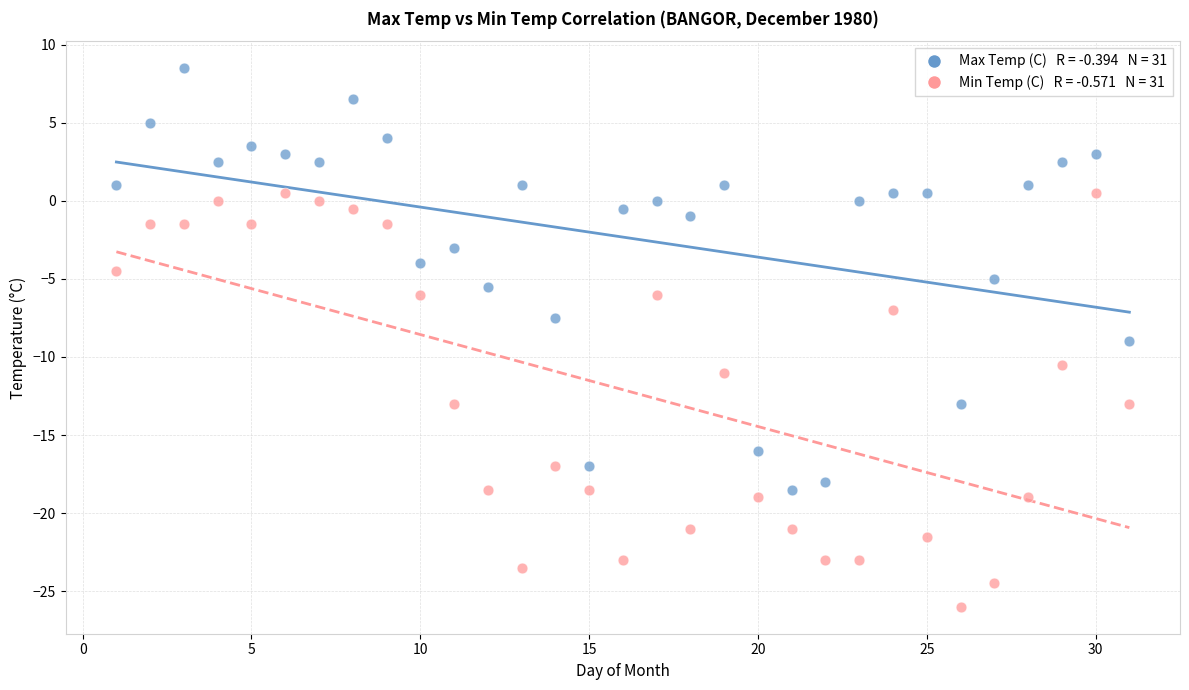

Across all series, what Y value is closest to -8?

-7.5